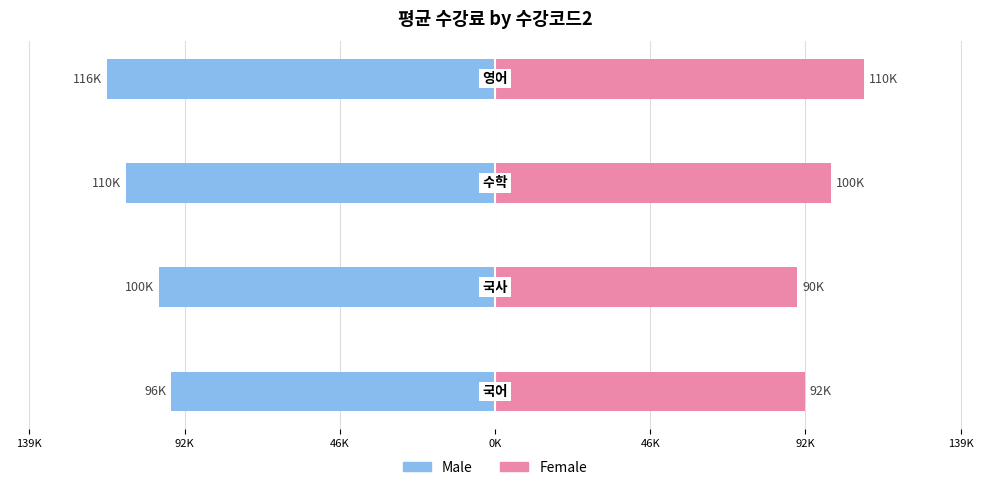

How many categories are shown in the chart?

4